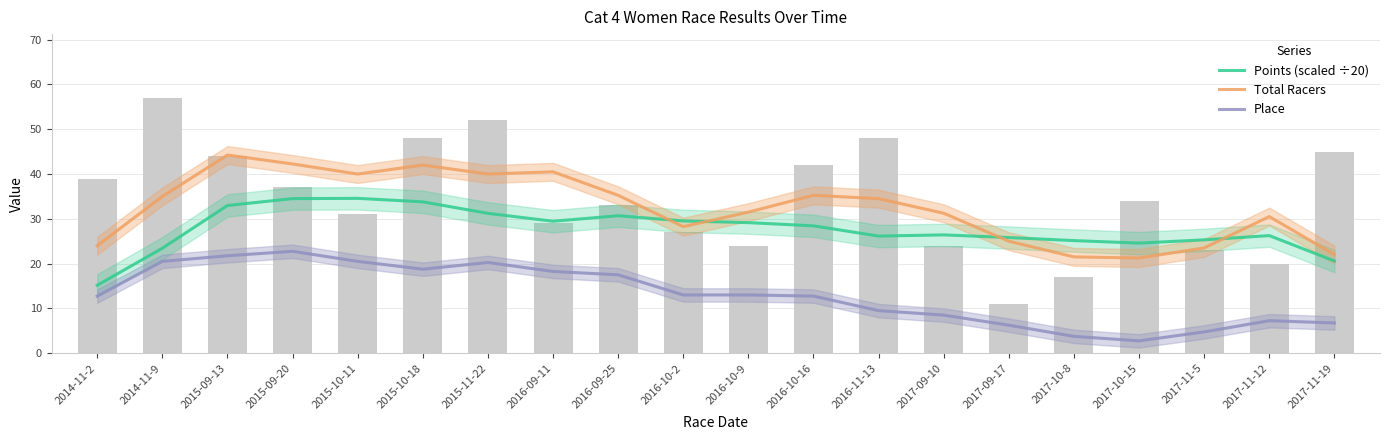

List the labels in order of Place value, smallest first.

2017-10-15, 2017-10-8, 2017-11-5, 2017-09-17, 2017-11-19, 2017-11-12, 2017-09-10, 2016-11-13, 2014-11-2, 2016-10-16, 2016-10-2, 2016-10-9, 2016-09-25, 2016-09-11, 2015-10-18, 2015-11-22, 2014-11-9, 2015-10-11, 2015-09-13, 2015-09-20